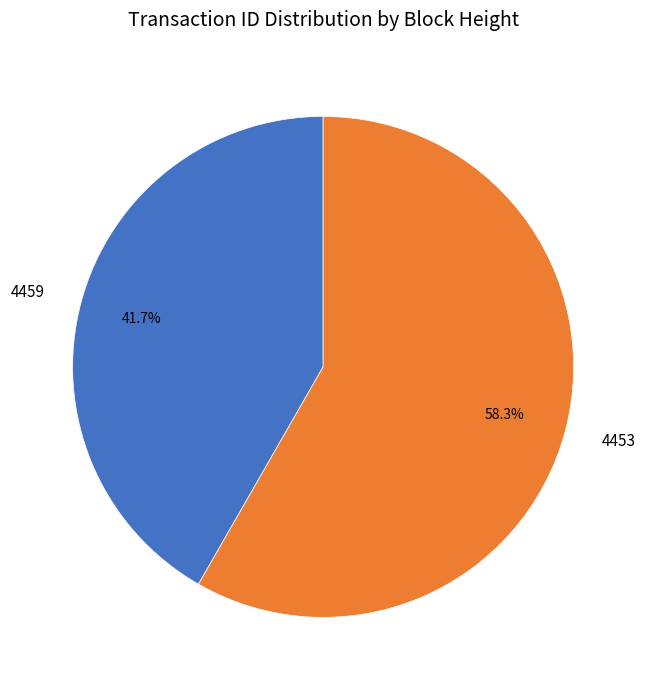

True or false: 4459 accounts for 42% of the total.

True